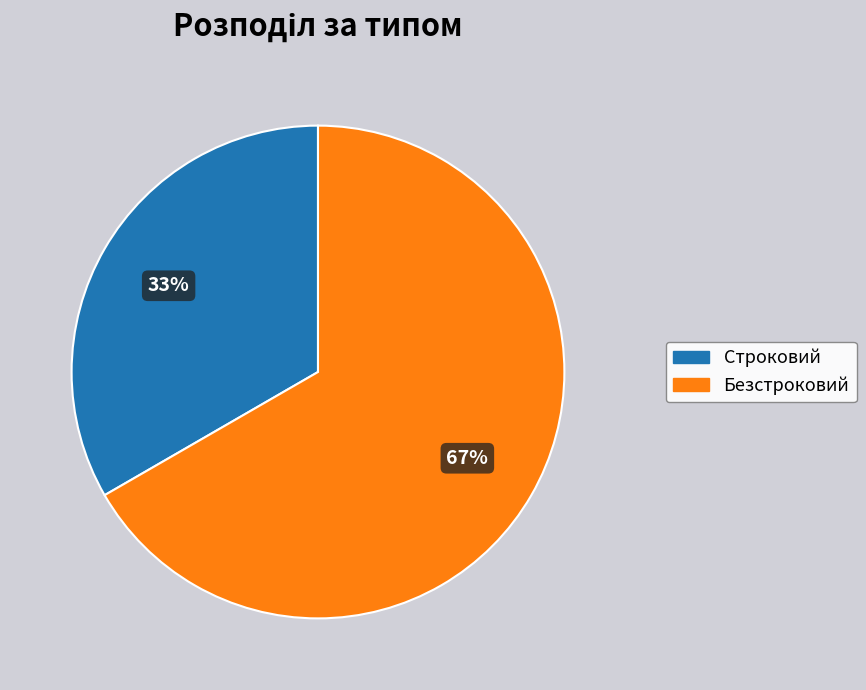

Which category accounts for the majority?

Безстроковий